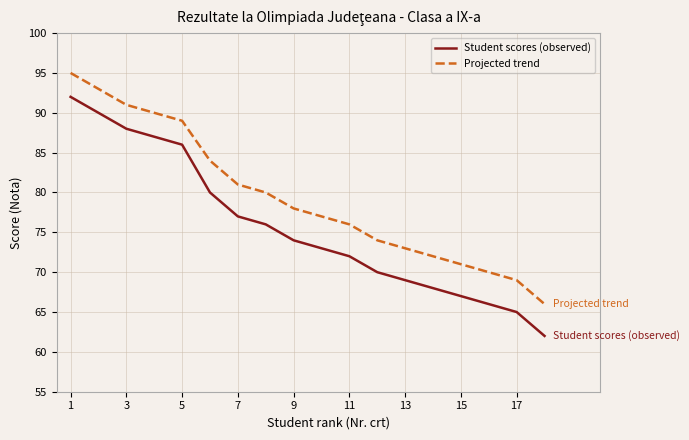

True or false: Student scores (observed) and Projected trend cross at least once.

False